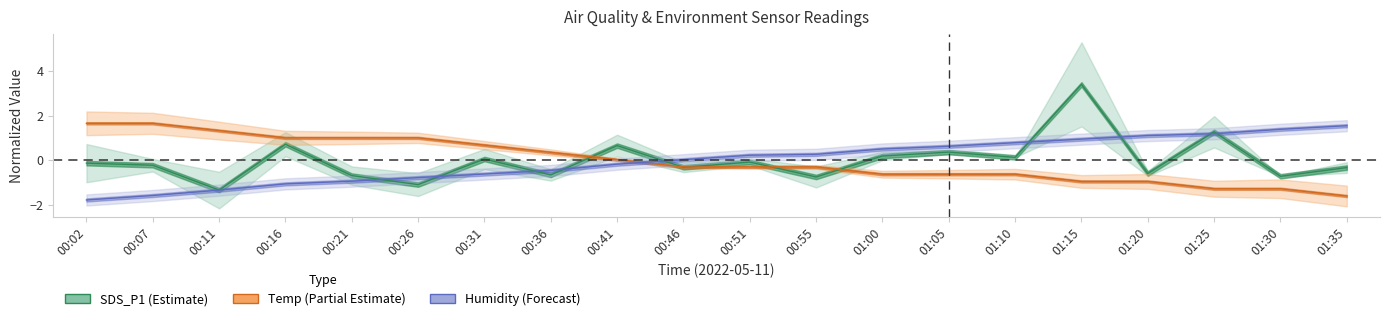

Is this an area chart (filled region under the line)?

No